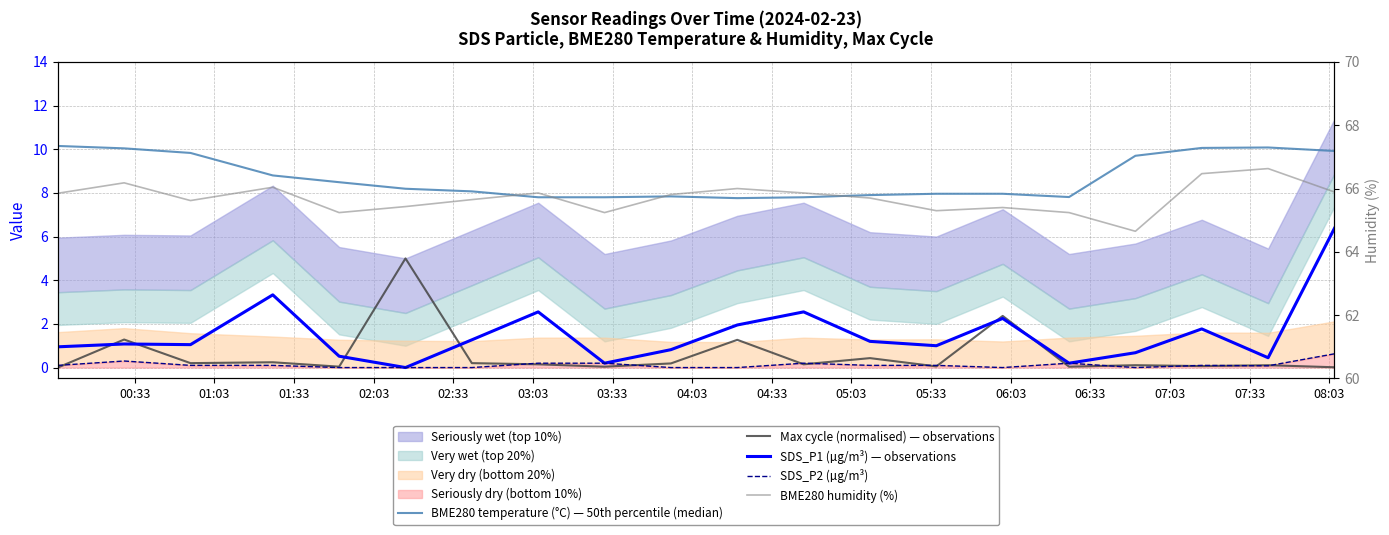

True or false: BME280 humidity (%) and BME280 temperature (°C) — 50th percentile (median) intersect in this chart.

False